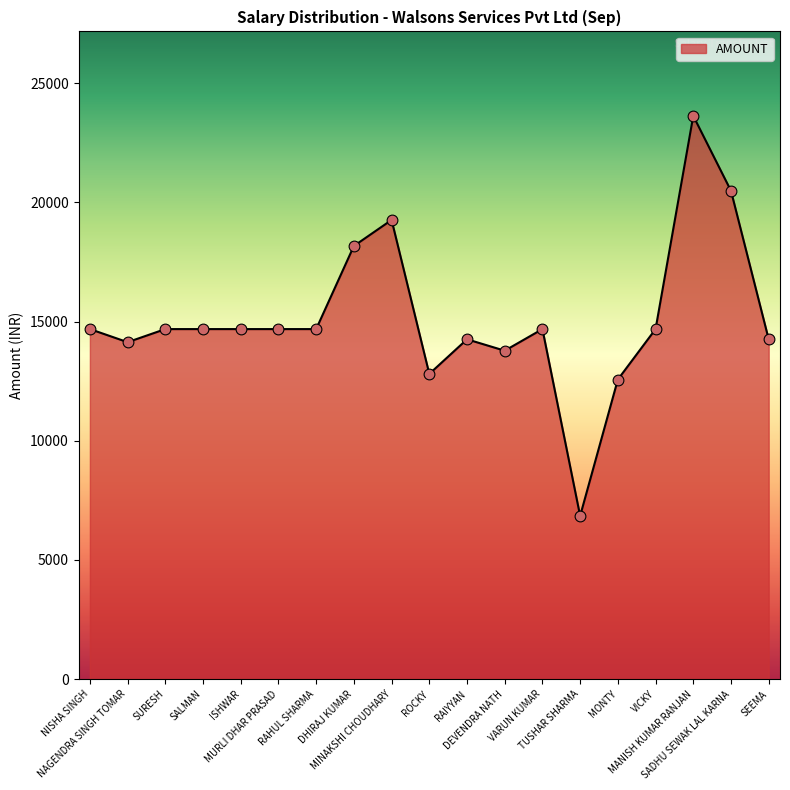

Approximately how many times larger is the value at VICKY compared to ISHWAR?

1.0